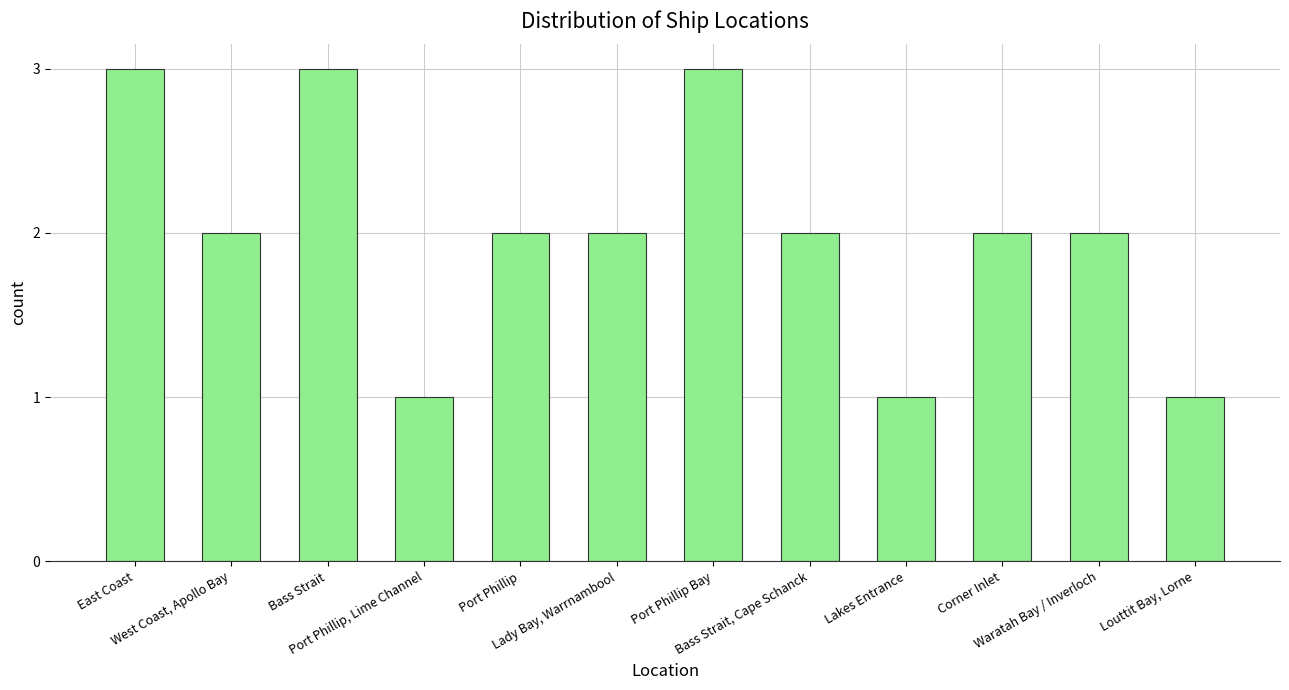

What is the sum of all values?

24